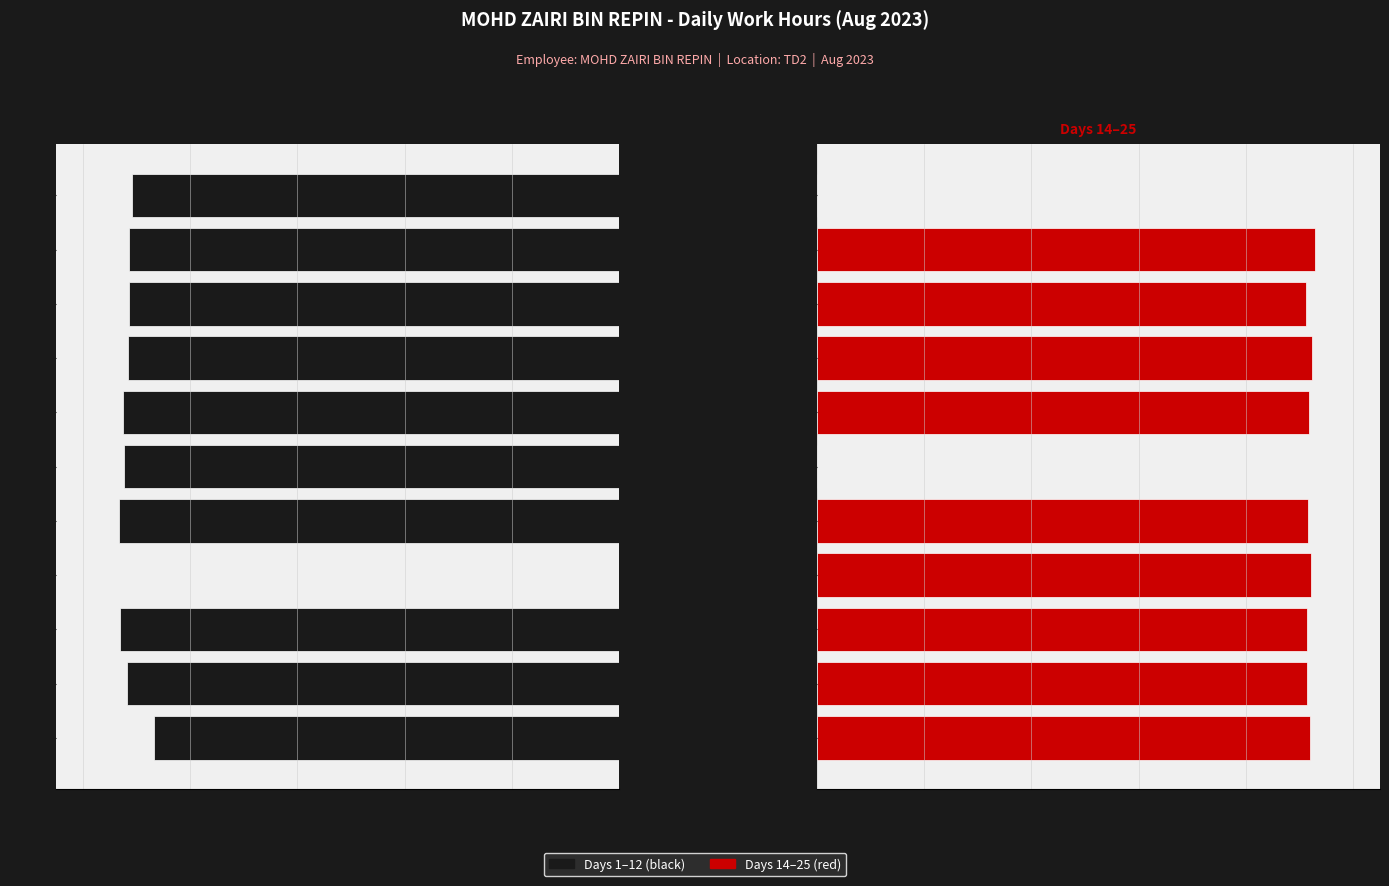

What is the change in value from 17-Thu to 24-Thu?

+0.1